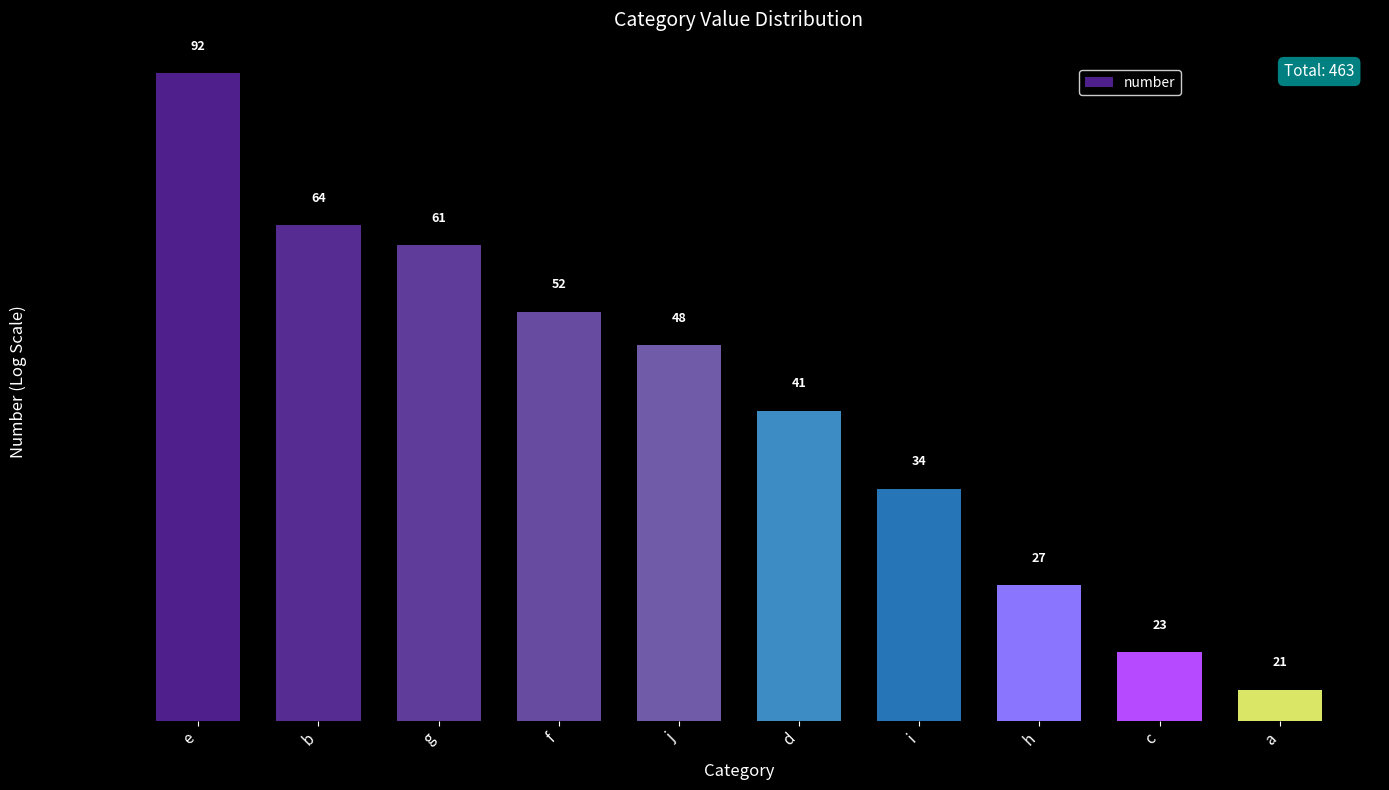

What is the difference between the maximum and minimum values?

71